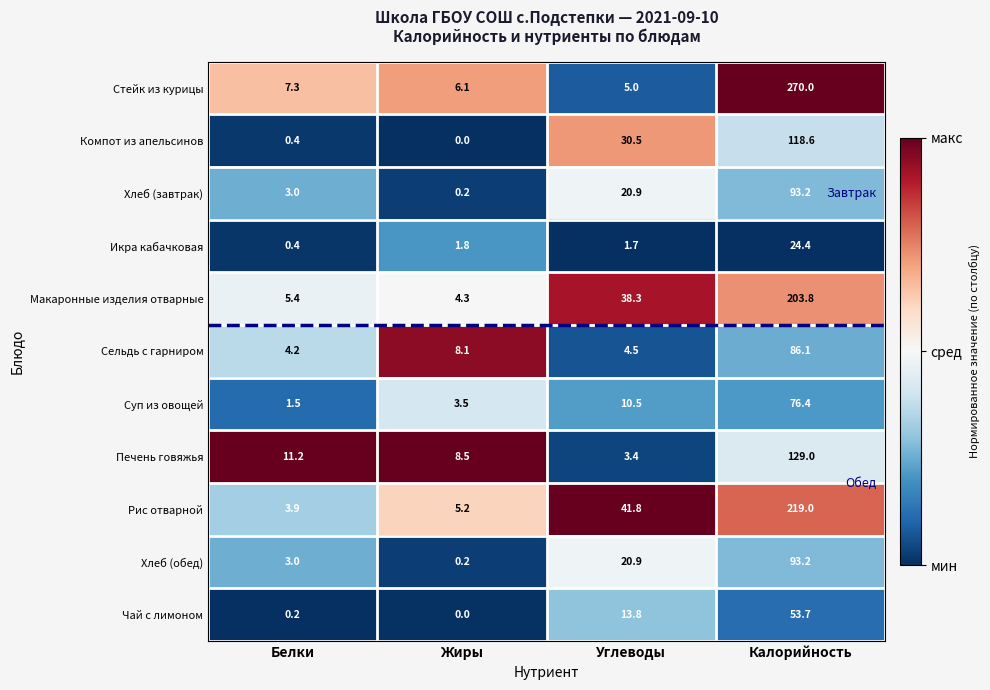

Where is Печень говяжья nearest to the value 66?

Белки